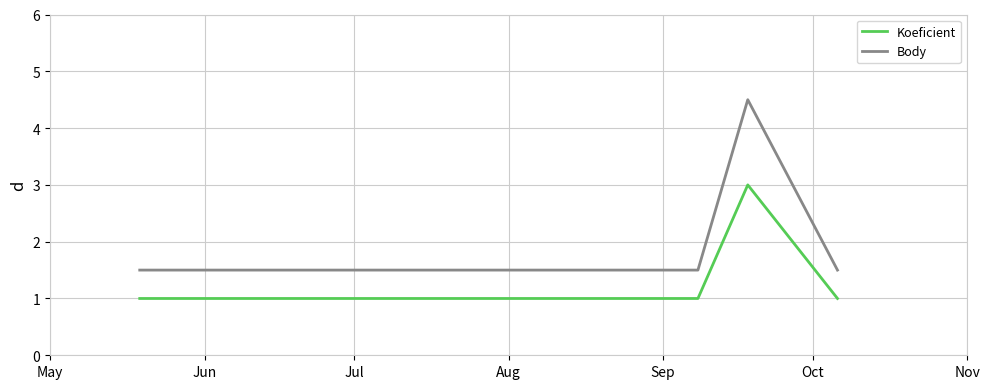

Rank the series by their maximum value, from lowest to highest.

Koeficient, Body